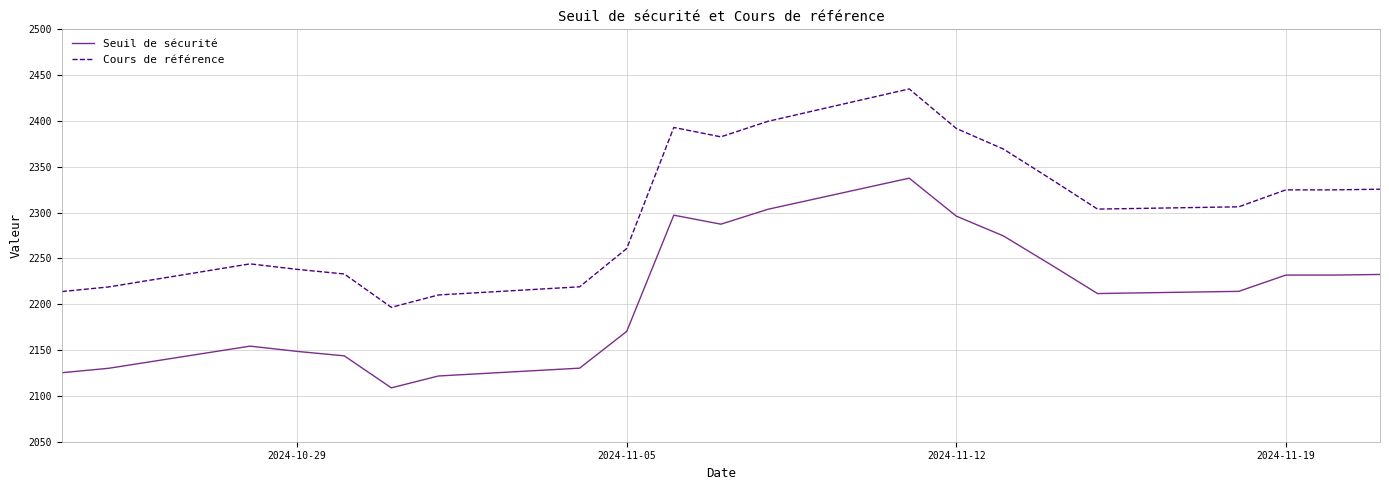

Which series has the widest spread of values?

Cours de référence